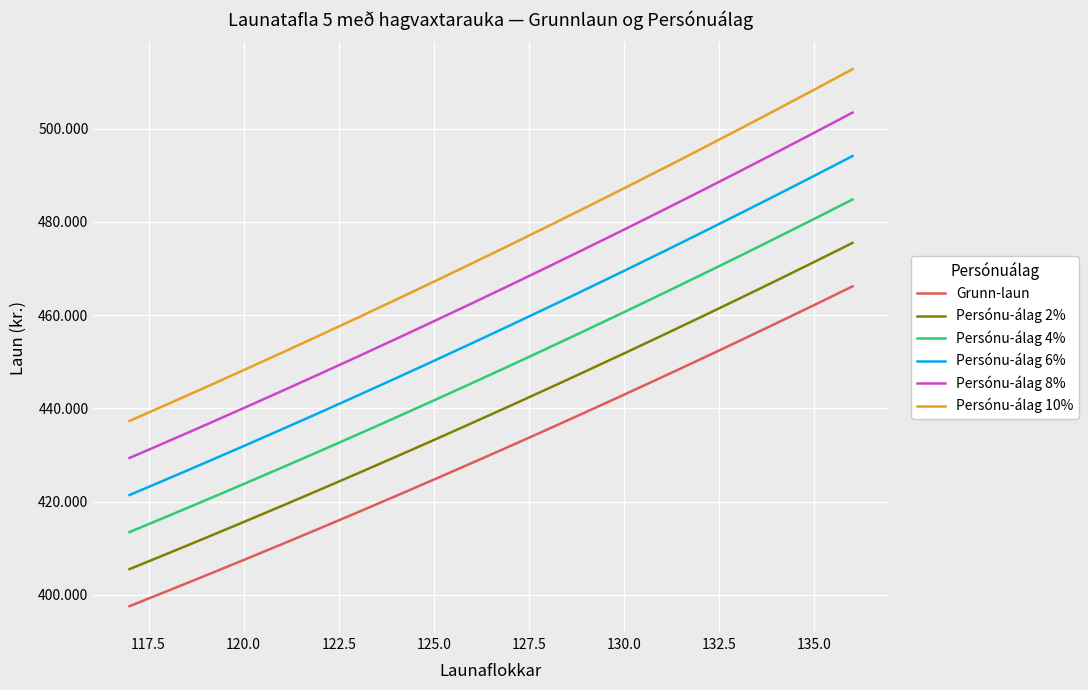

Is this an area chart (filled region under the line)?

No